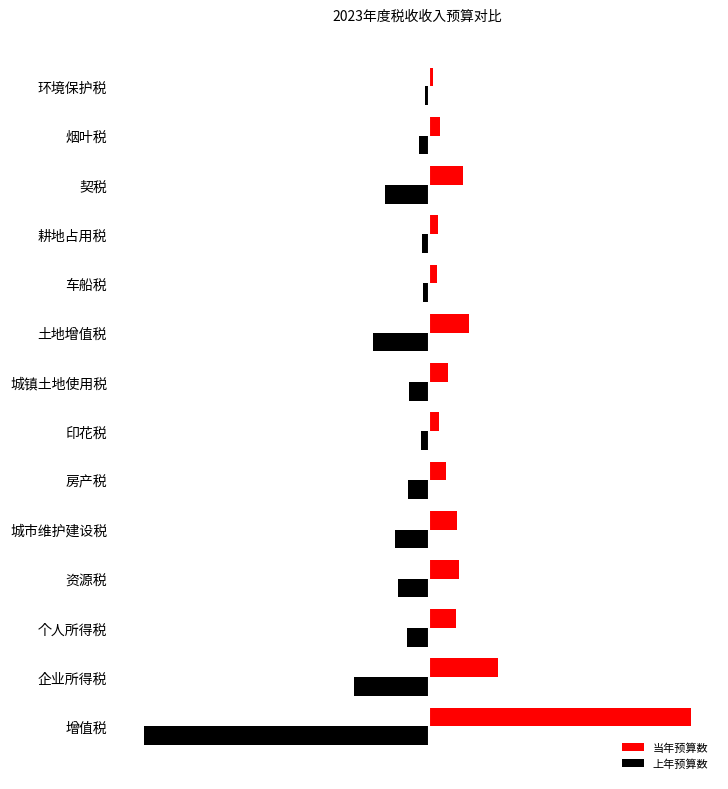

What are all the series names shown in the legend?

当年预算数, 上年预算数